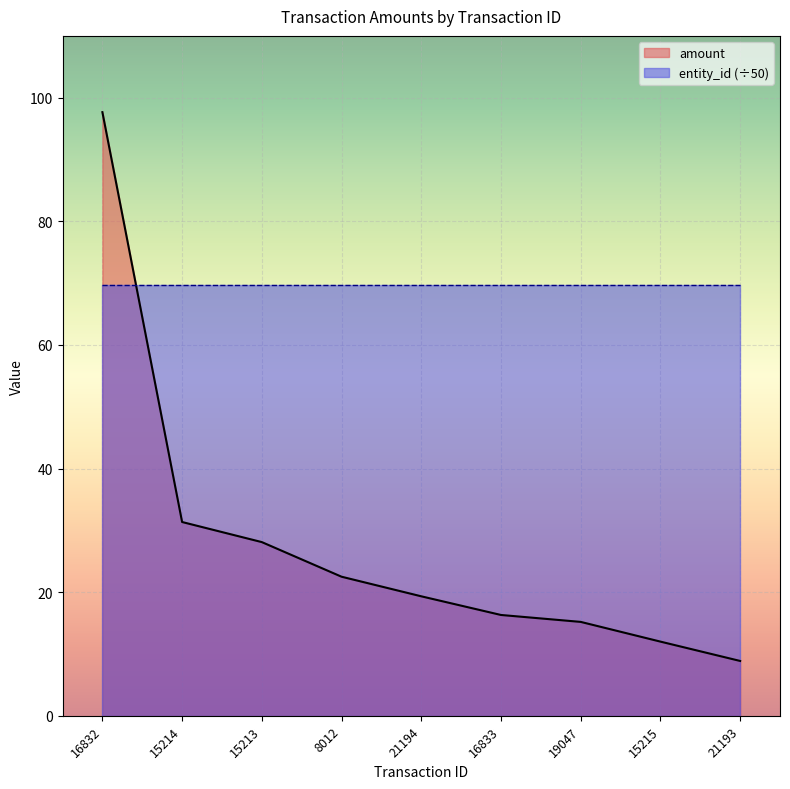

True or false: there are more than 1 points higher than both neighbors.

False